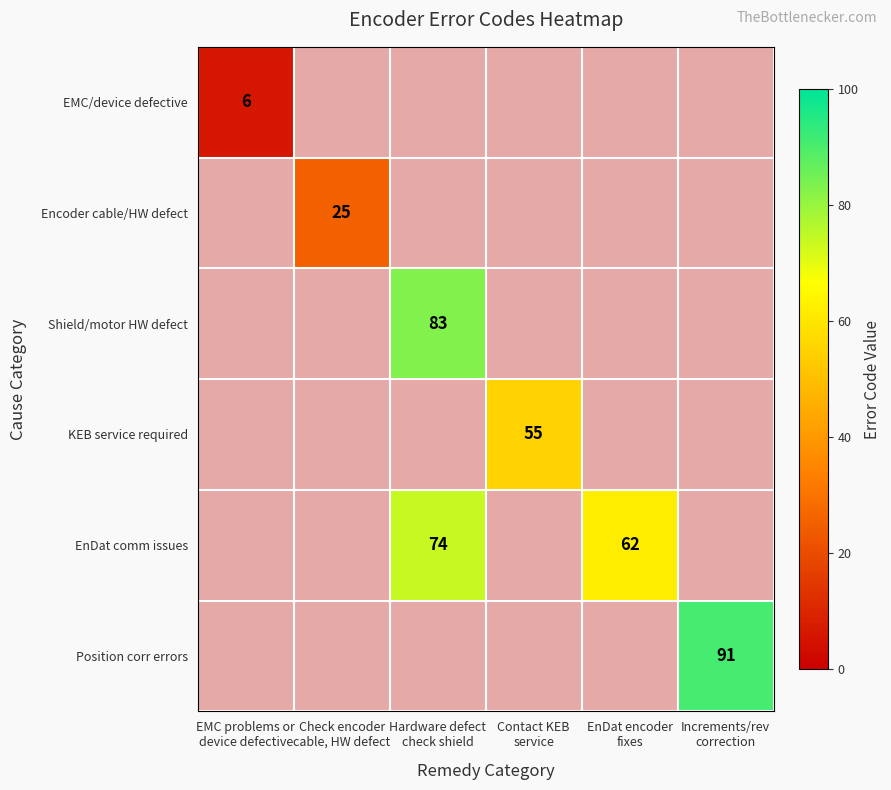

True or false: EMC/device defective has a value of 6.0 at EMC problems or device defective.

True